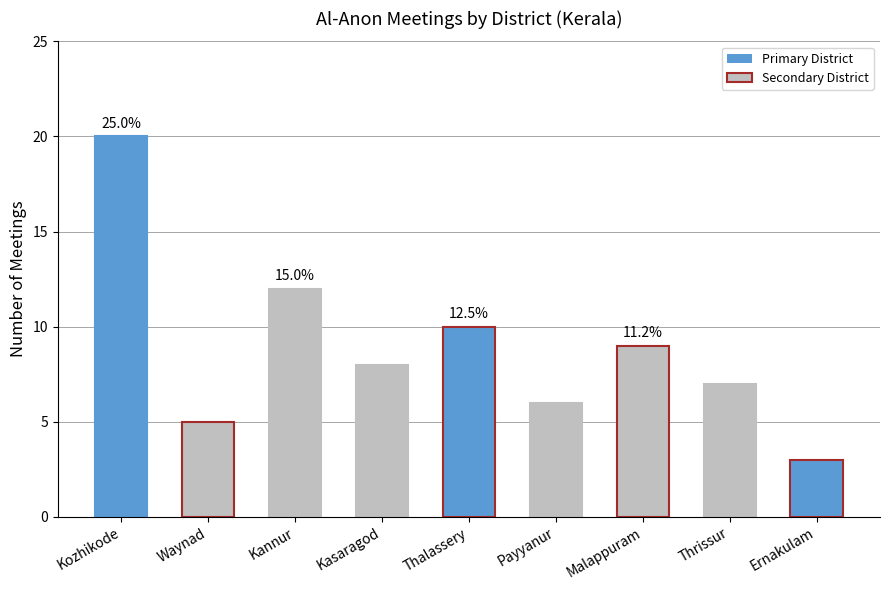

What position from the left is Thalassery?

5